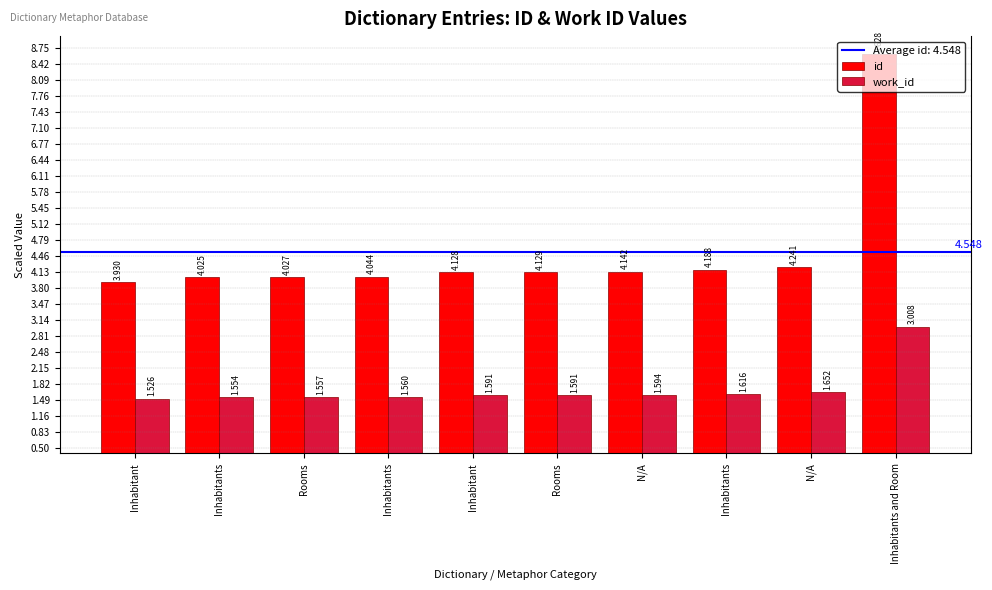

True or false: id has a value of 2.2 at Inhabitant.

False